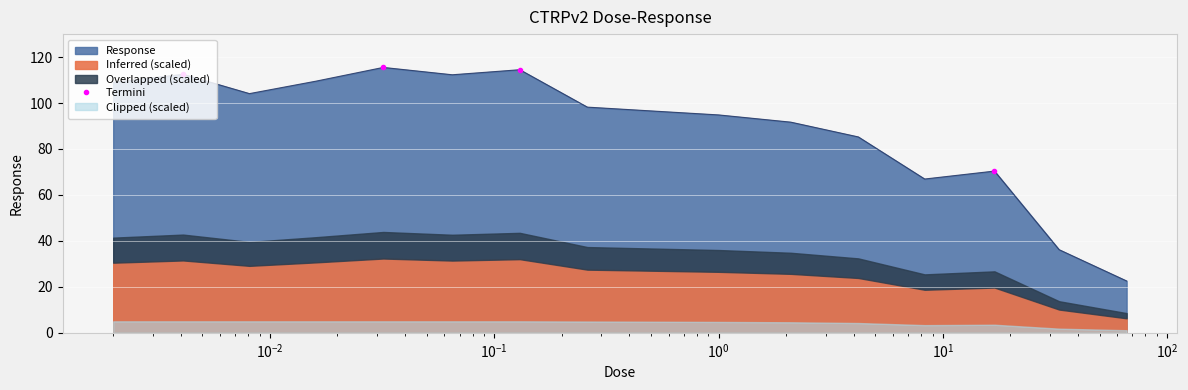

At which category does the chart reach its minimum across all series?

66.0